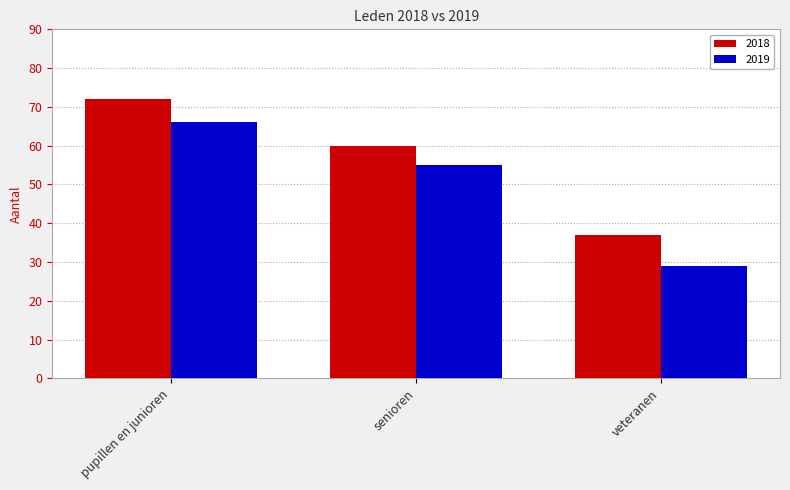

At which label does 2019 reach its peak?

pupillen en junioren